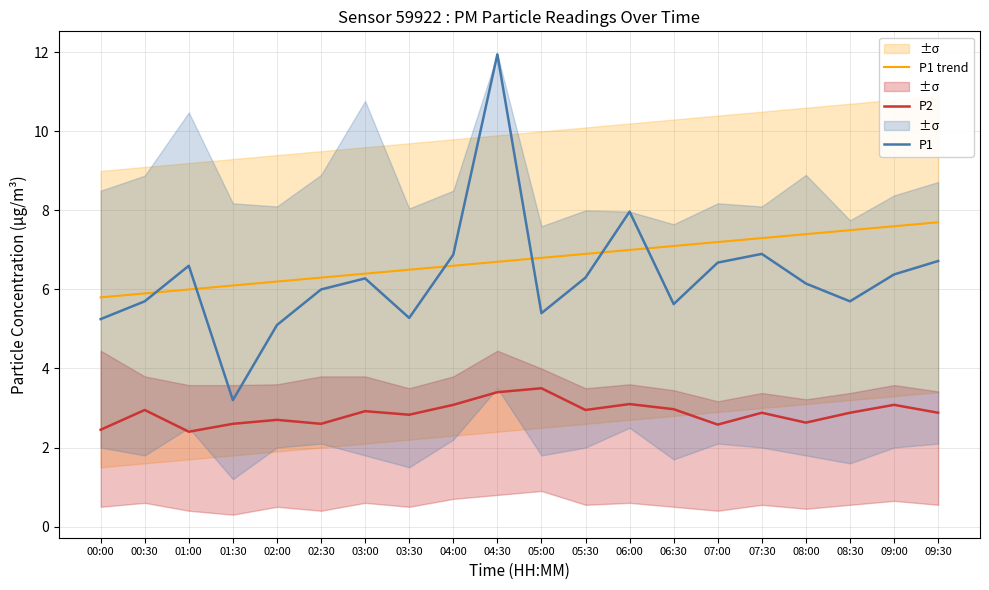

At which label is P2 closest to 2?

01:00